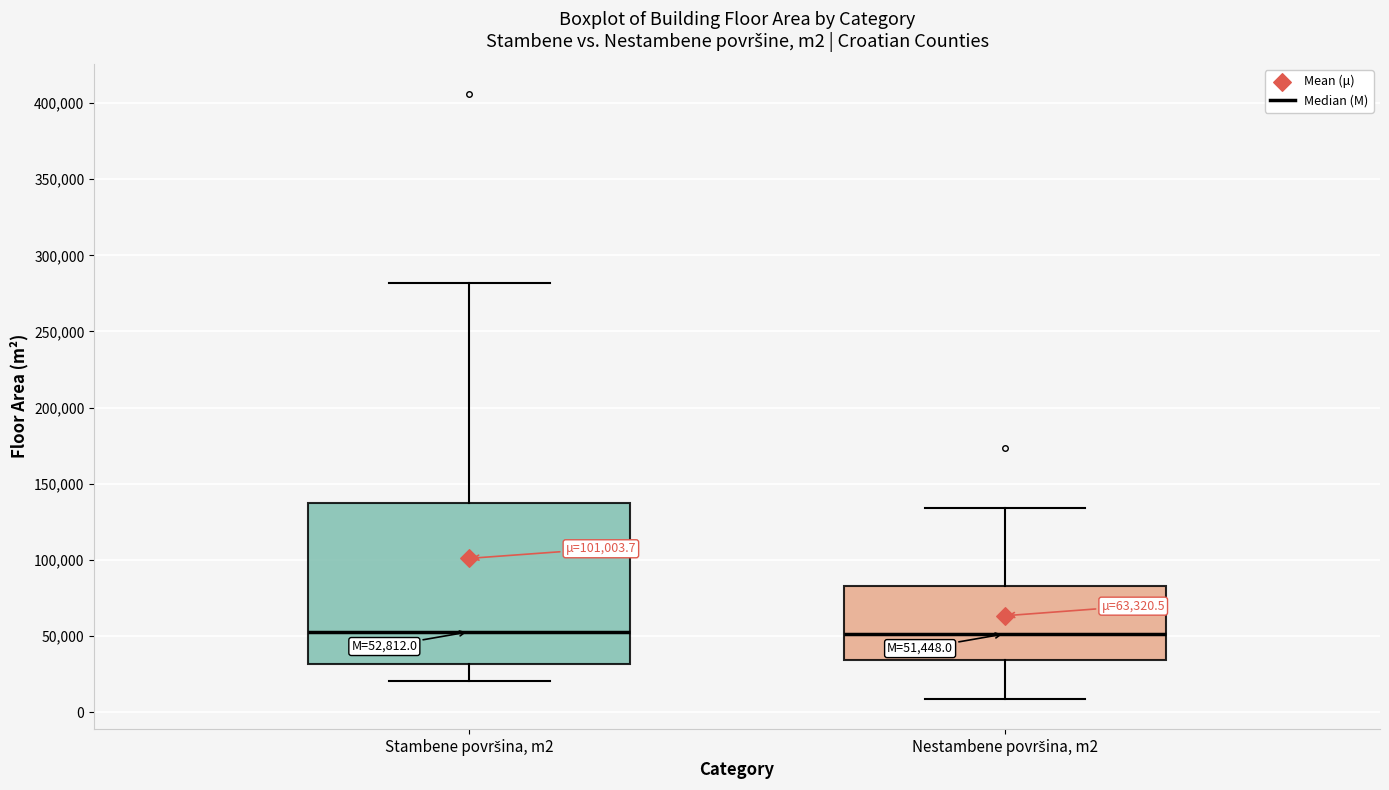

Which box is the tallest, from its lower edge to its upper edge?

Stambene površina, m2